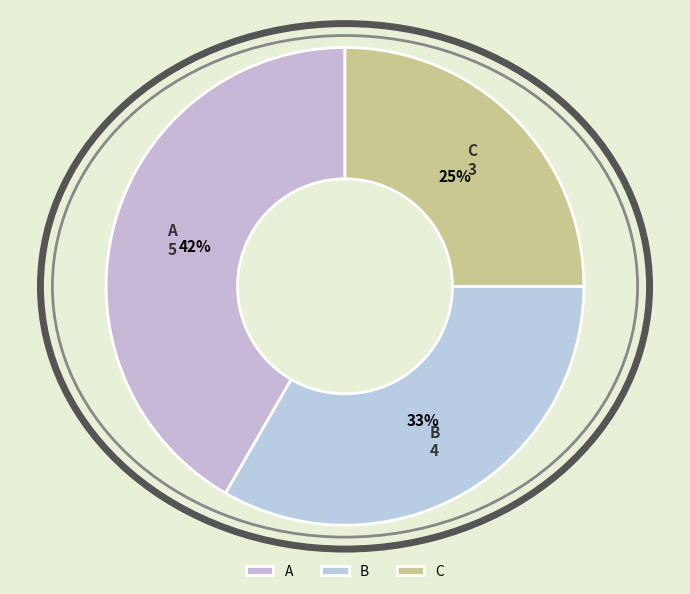

True or false: A accounts for 42% of the total.

True